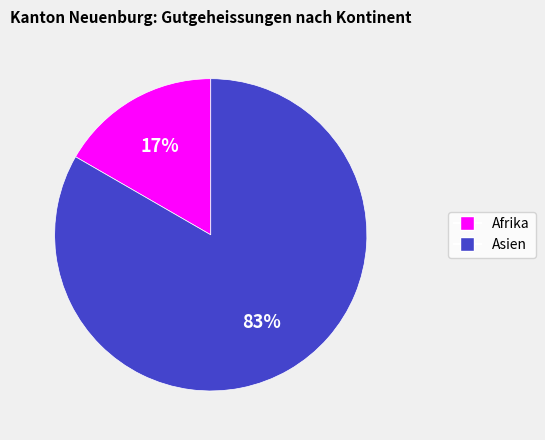

Which slice is the largest?

Asien